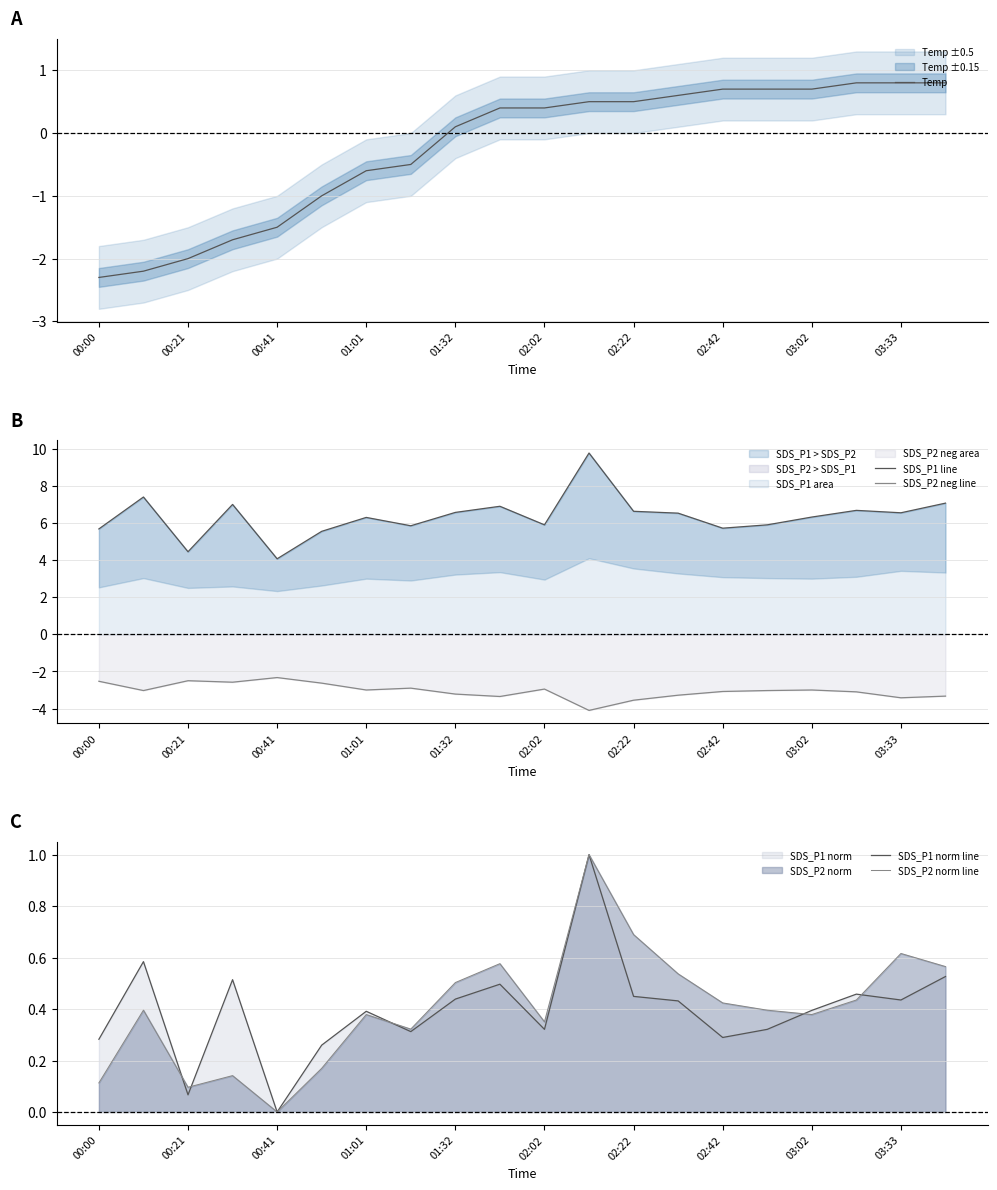

Count the number of data series in this chart.

5